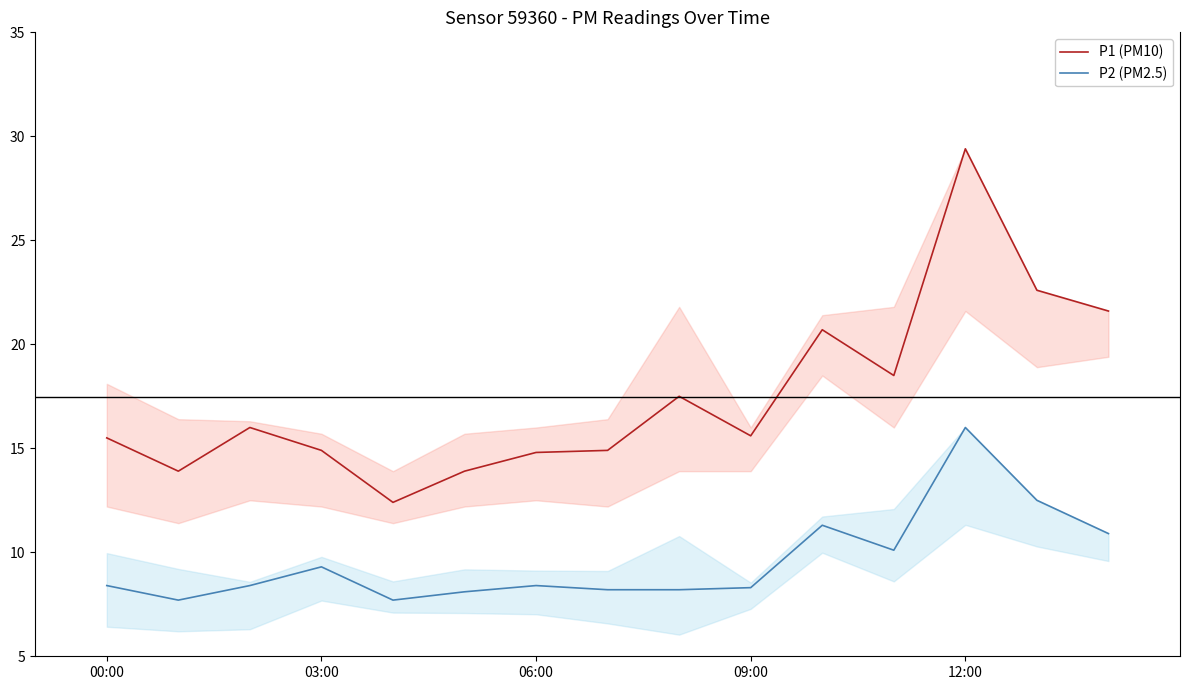

How many lines are shown in the chart?

2